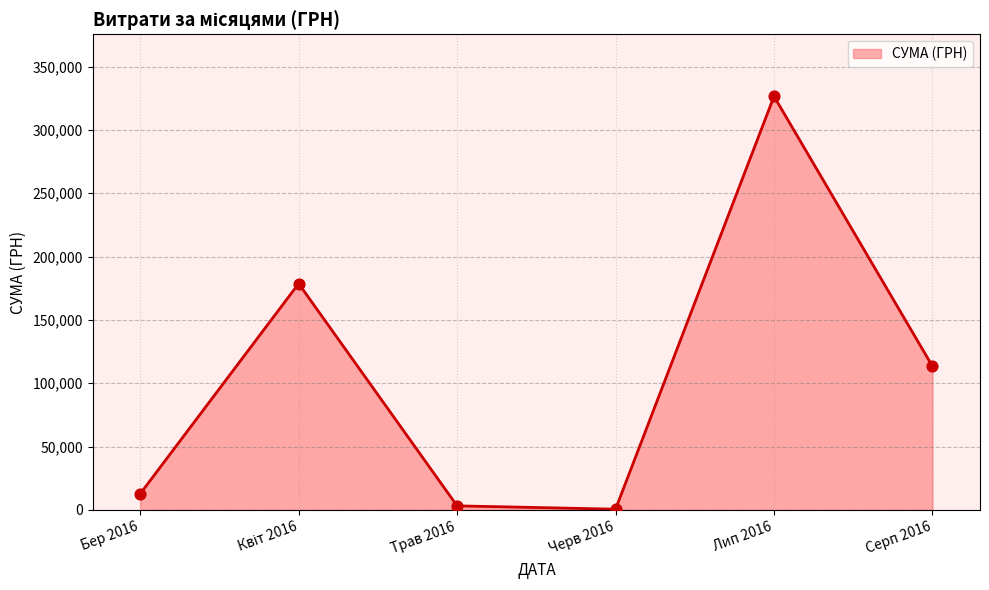

What is the average value?

105848.5